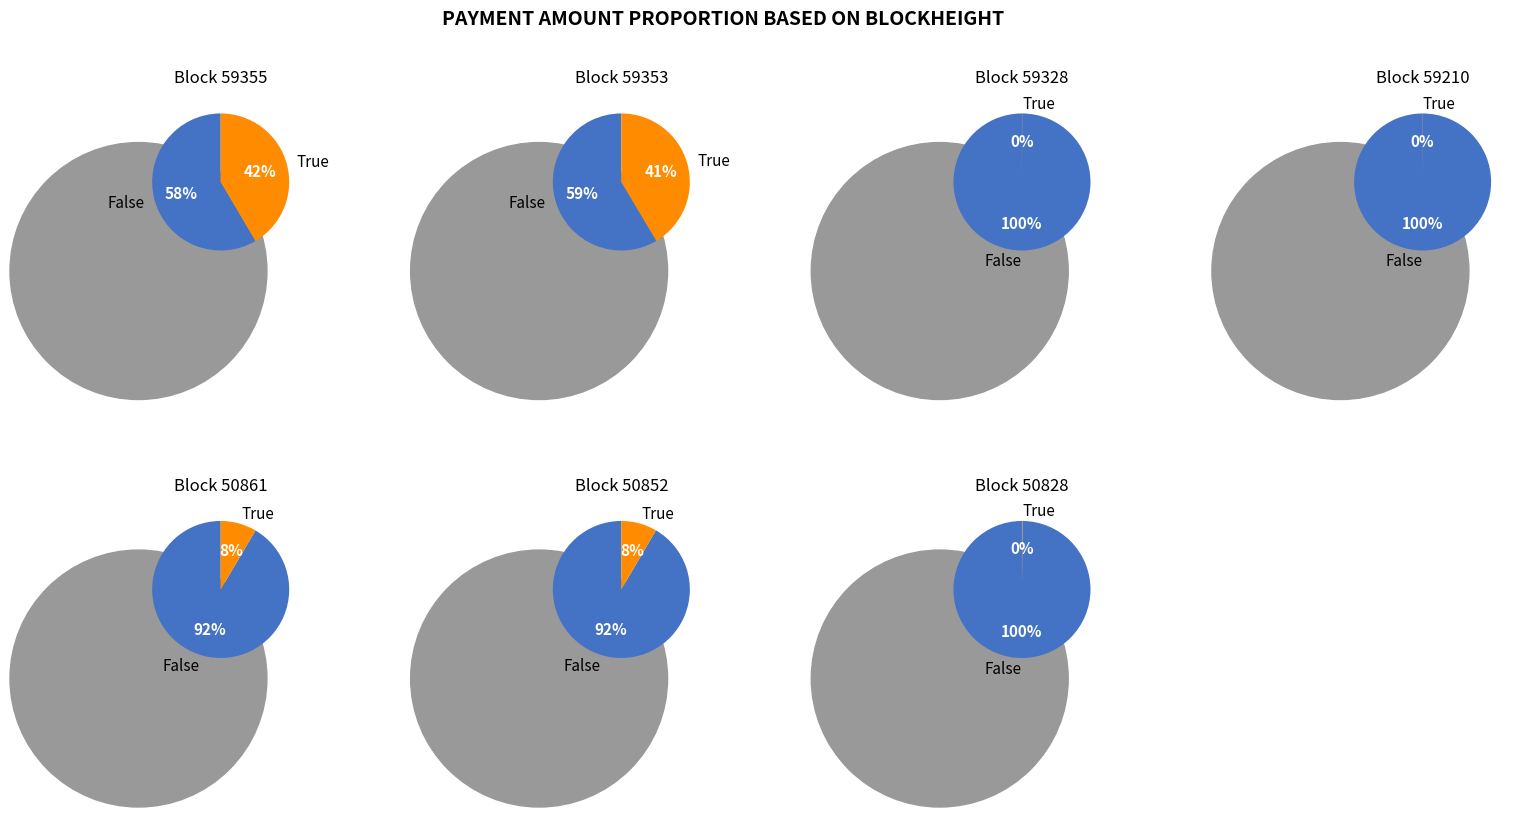

The 59210 slice represents 35% of the pie. True or false?

False